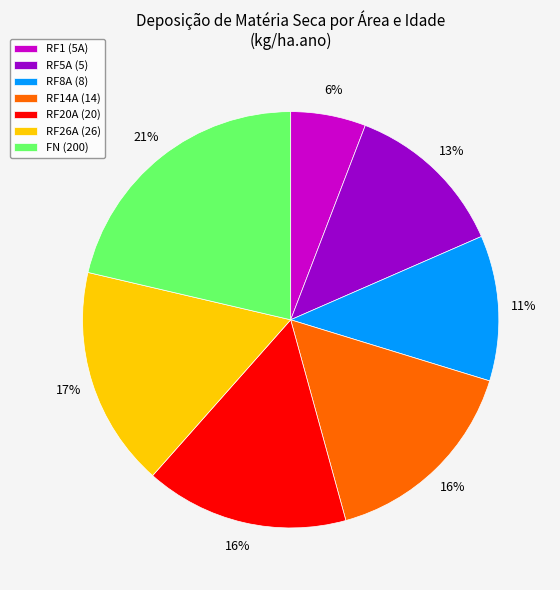

Count the number of slices in the pie.

7